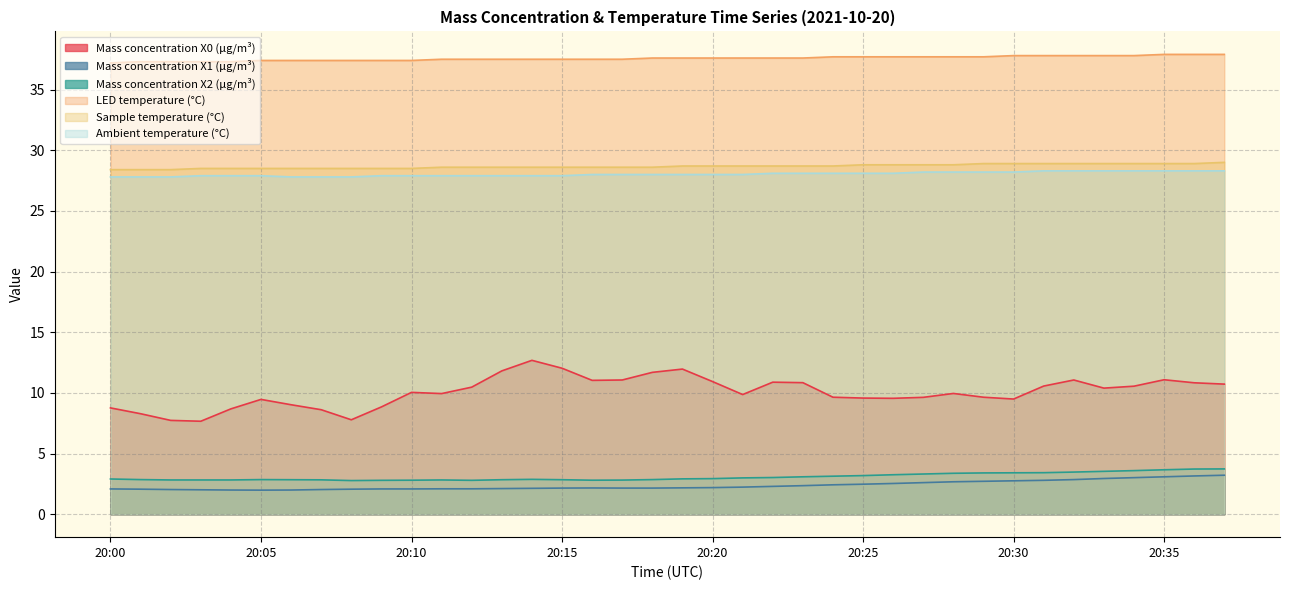

Rank the series by their maximum value, from highest to lowest.

LED temperature (°C), Sample temperature (°C), Ambient temperature (°C), Mass concentration X0 (μg/m³), Mass concentration X2 (μg/m³), Mass concentration X1 (μg/m³)